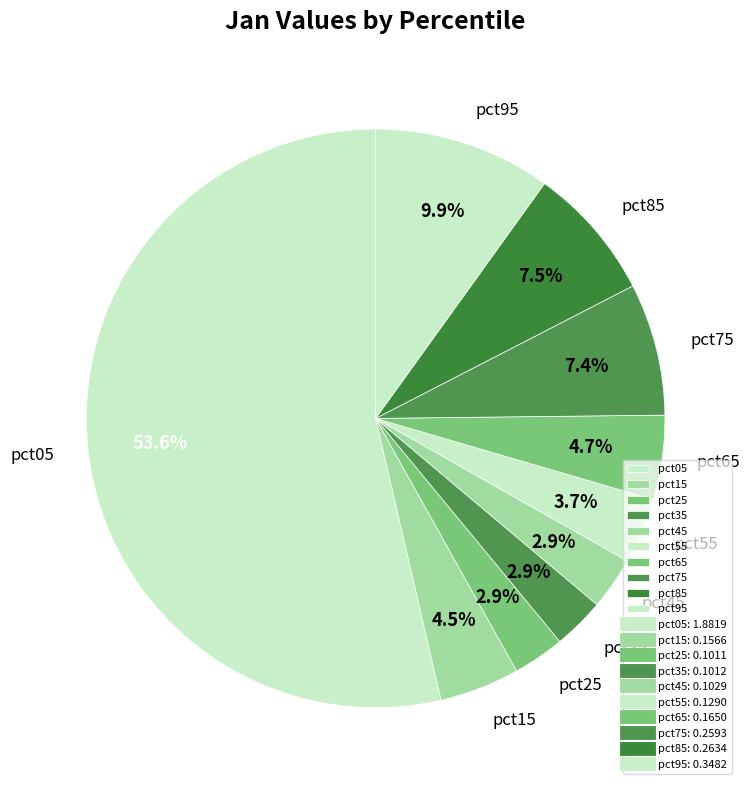

Which category has the biggest portion of the pie?

pct05